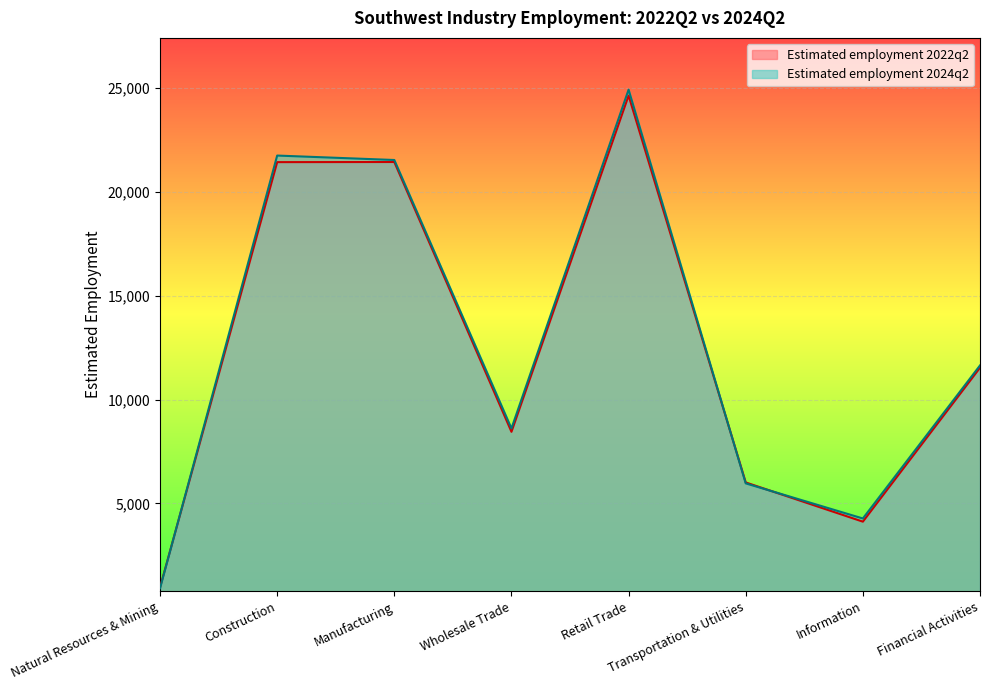

What is the label of the 6th point from the right?

Manufacturing